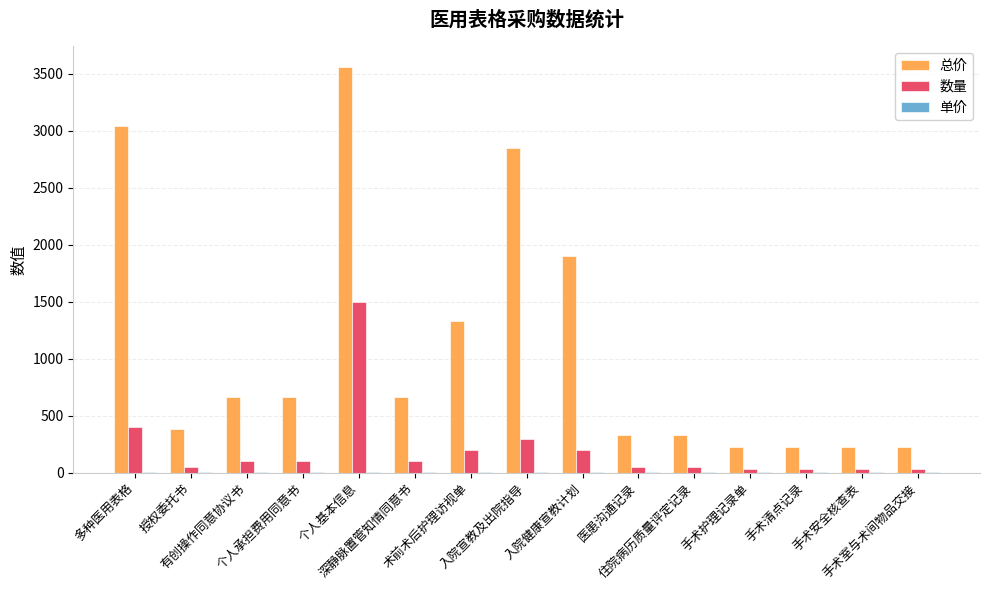

The 数量 series shows 324.2 at 术前术后护理访视单. True or false?

False